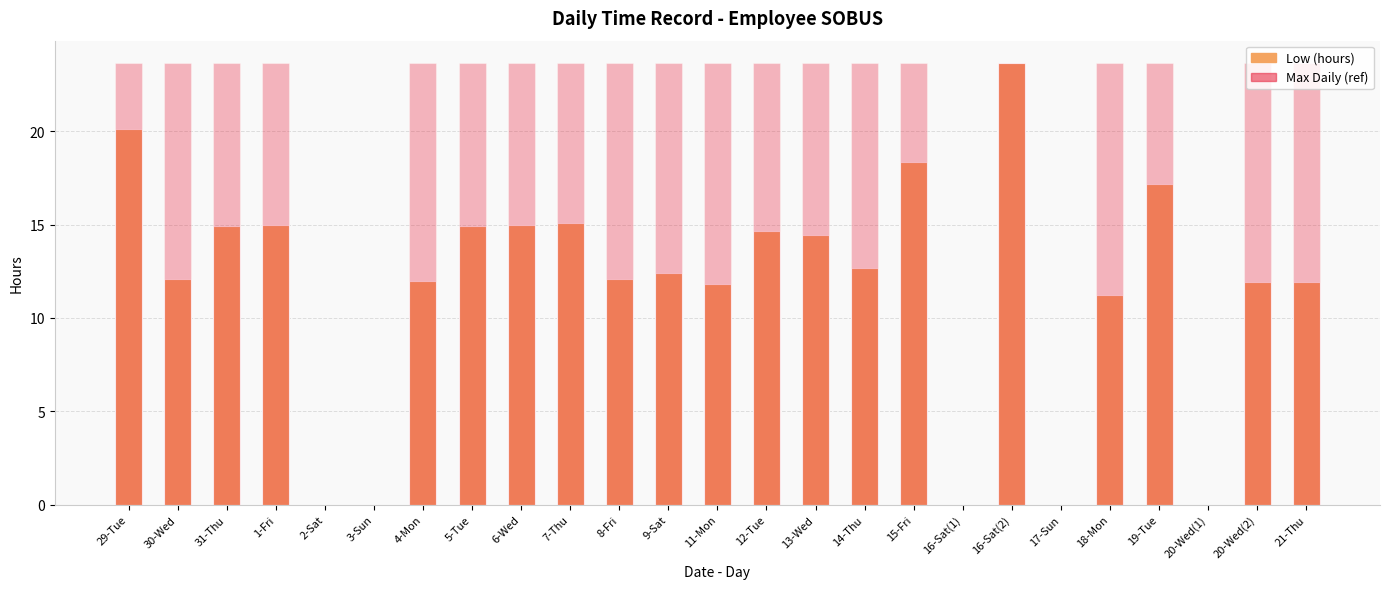

Reading right to left, transcribe all the data shown in this chart.

Low (hours): 11.9	11.9	0.0	17.2	11.2	0.0	23.7	0.0	18.4	12.7	14.4	14.7	11.8	12.4	12.1	15.1	15.0	14.9	12.0	0.0	0.0	15.0	14.9	12.1	20.1
Max Daily (ref): 23.7	23.7	0.0	23.7	23.7	0.0	23.7	0.0	23.7	23.7	23.7	23.7	23.7	23.7	23.7	23.7	23.7	23.7	23.7	0.0	0.0	23.7	23.7	23.7	23.7